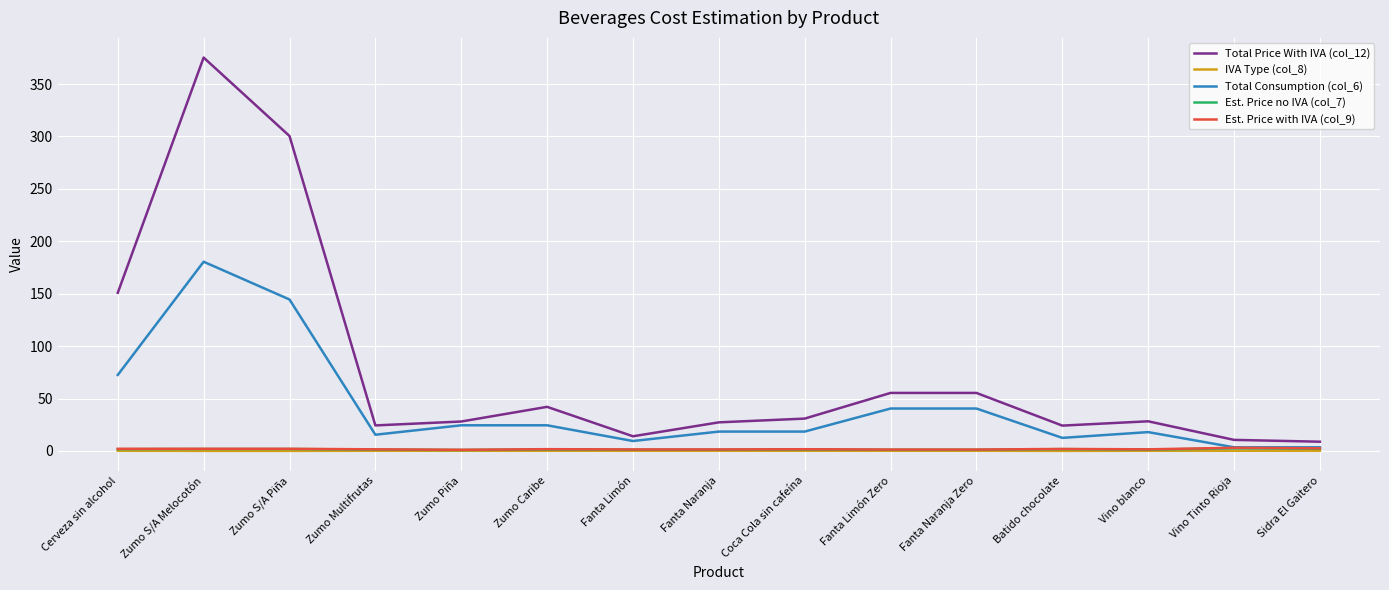

Which series has the widest spread of values?

Total Price With IVA (col_12)